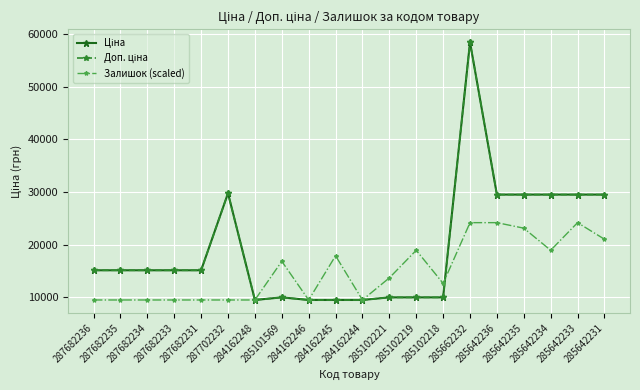

Where is Залишок (scaled) nearest to the value 16822?

285101569